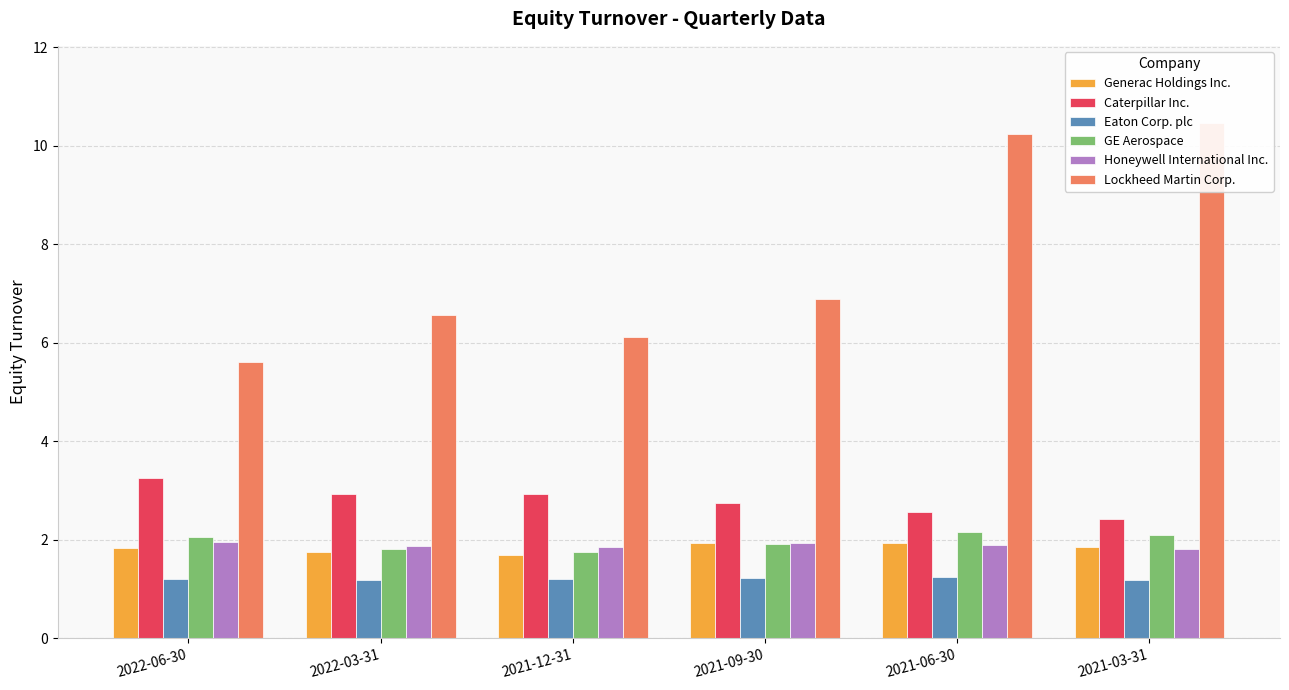

Count the number of data series in this chart.

6